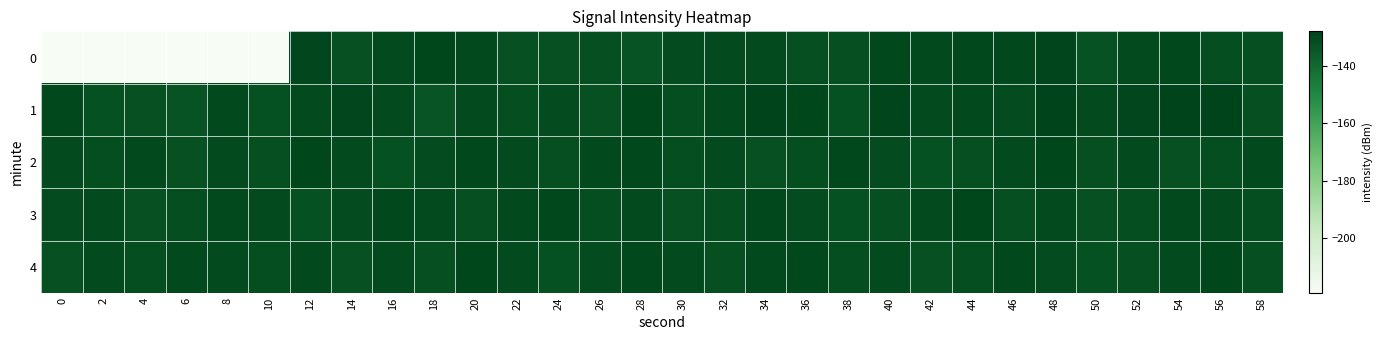

What is the total value across all series at 14?

-655.1